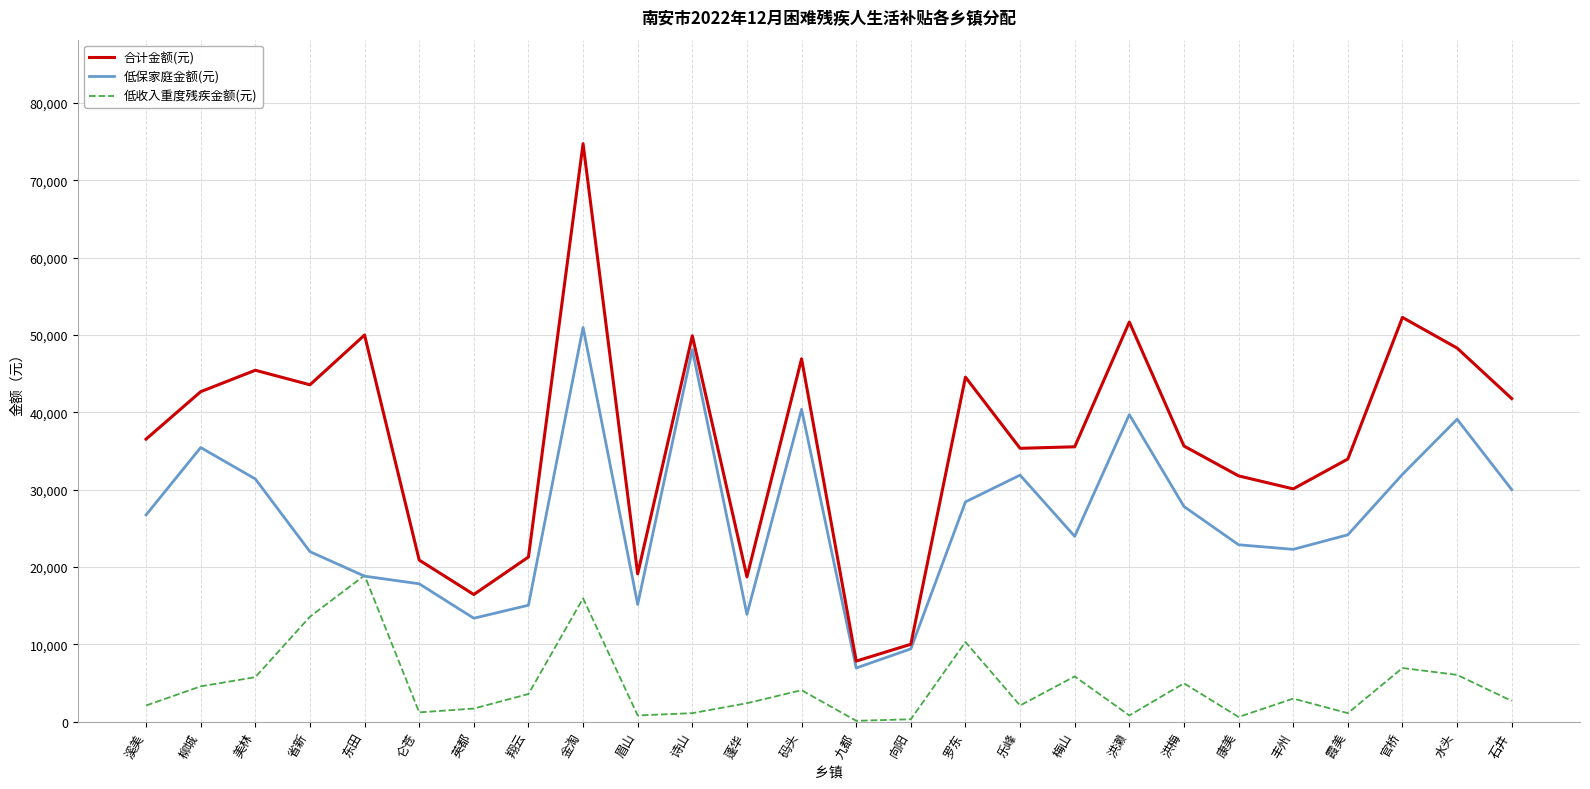

How many lines are shown in the chart?

3